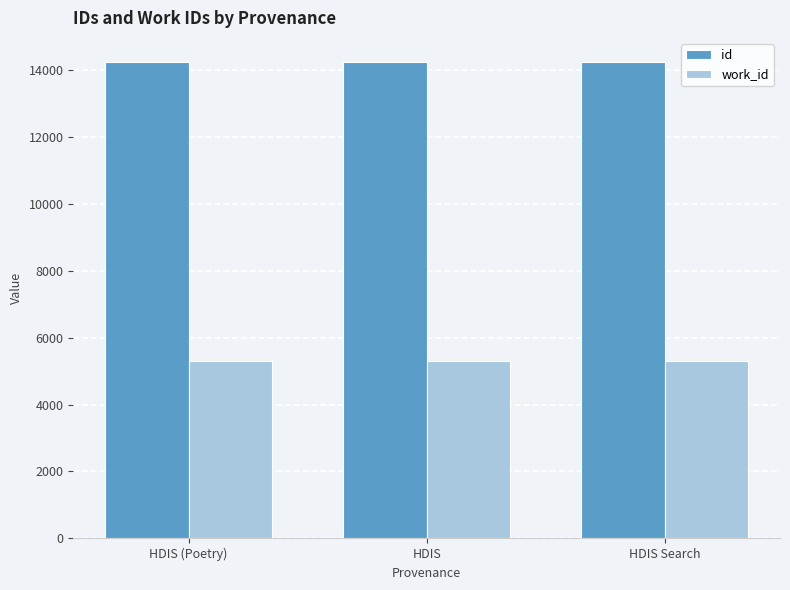

What is the highest value of the id series?

14239